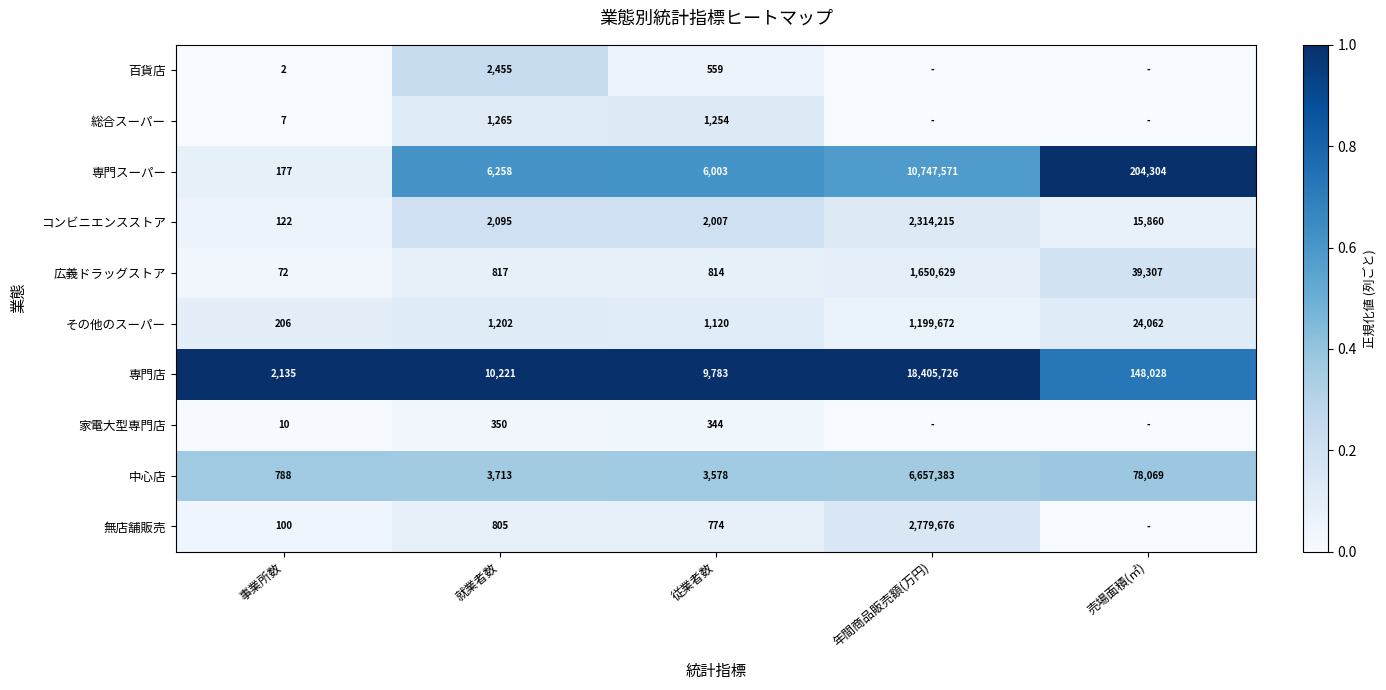

What is the difference between the second highest and minimum values in the その他のスーパー series?

23856